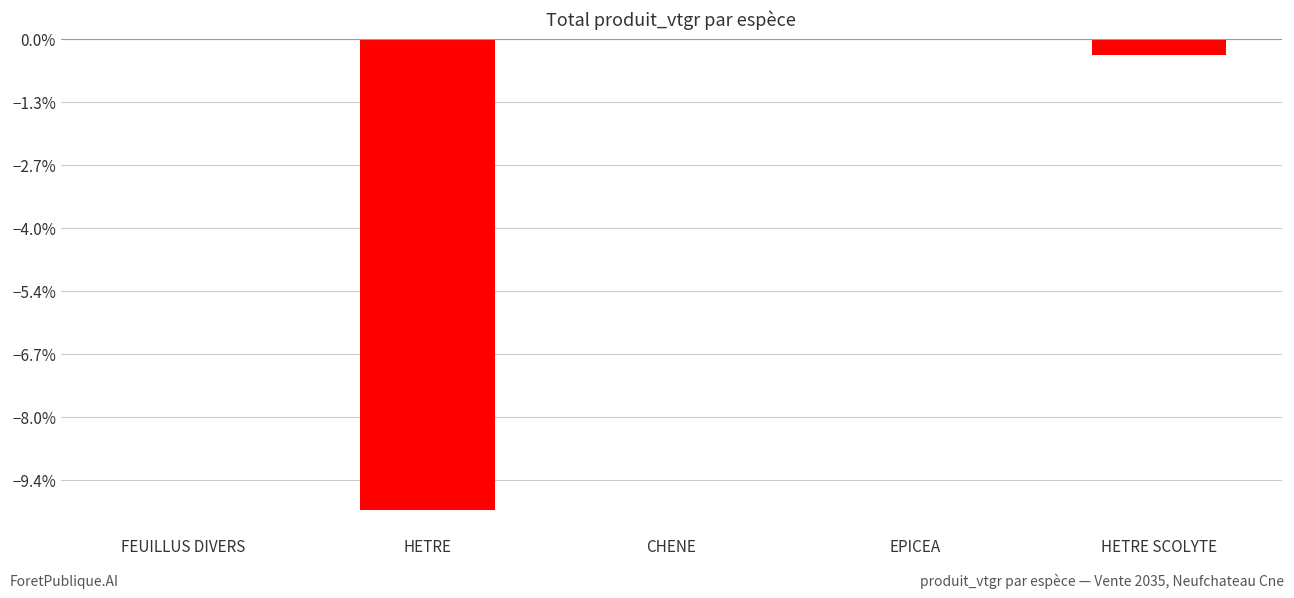

Reading left to right, extract all data points from this chart.

FEUILLUS DIVERS=-1.0	HETRE=-747.6	CHENE=-1.2	EPICEA=-0.9	HETRE SCOLYTE=-26.2